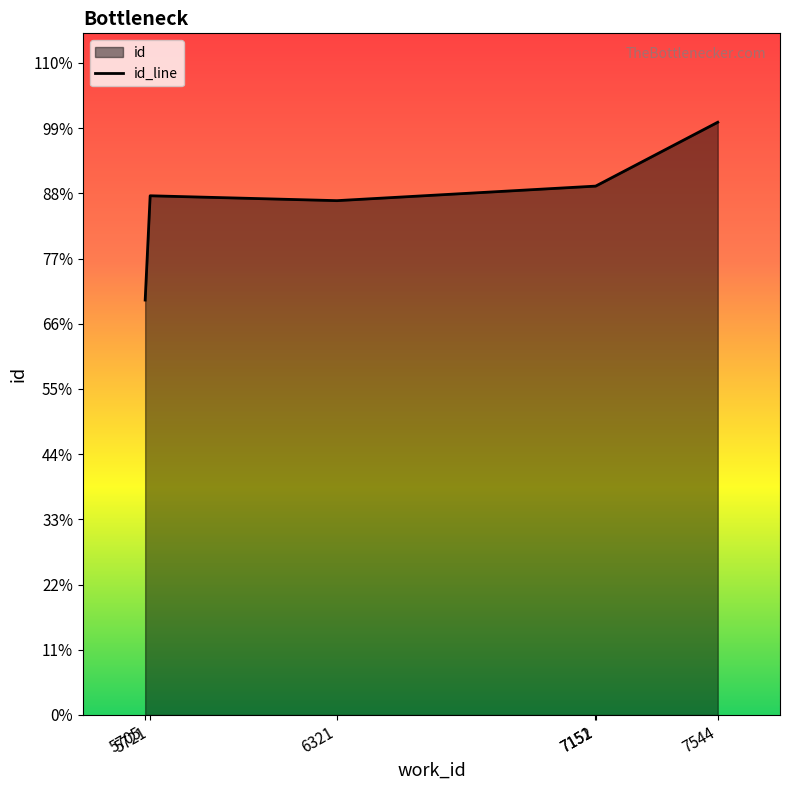

Which has a higher value, 5705 or 6321?

6321